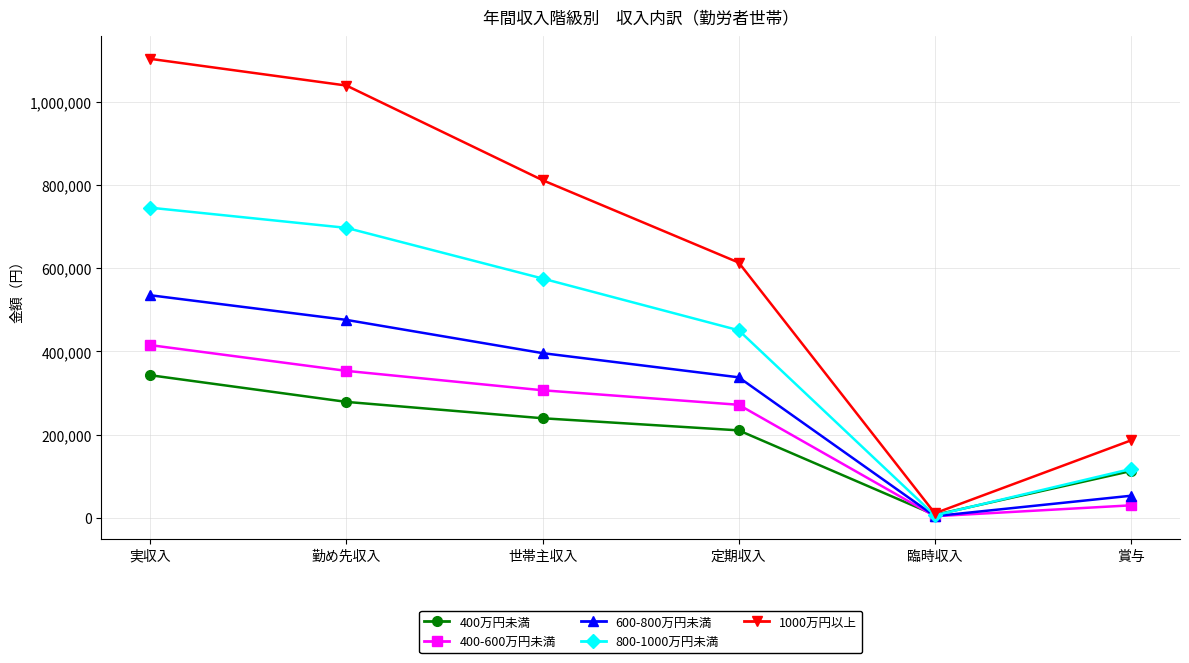

At which label does 400万円未満 first exceed 239585?

実収入